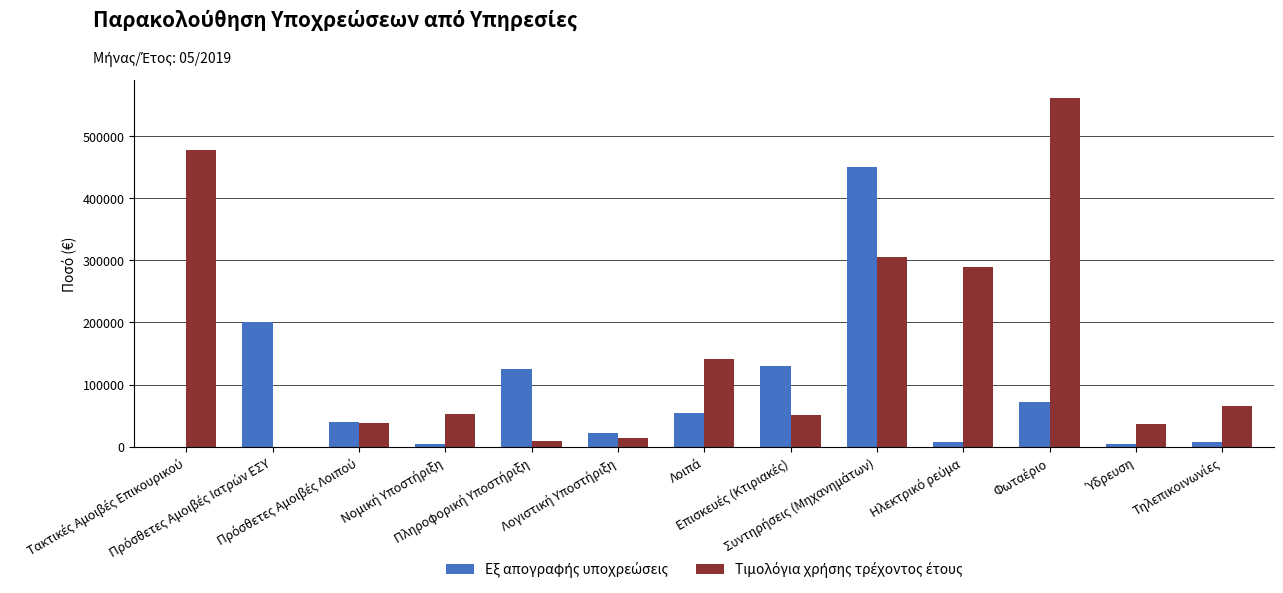

What is the maximum value shown in the chart?

561284